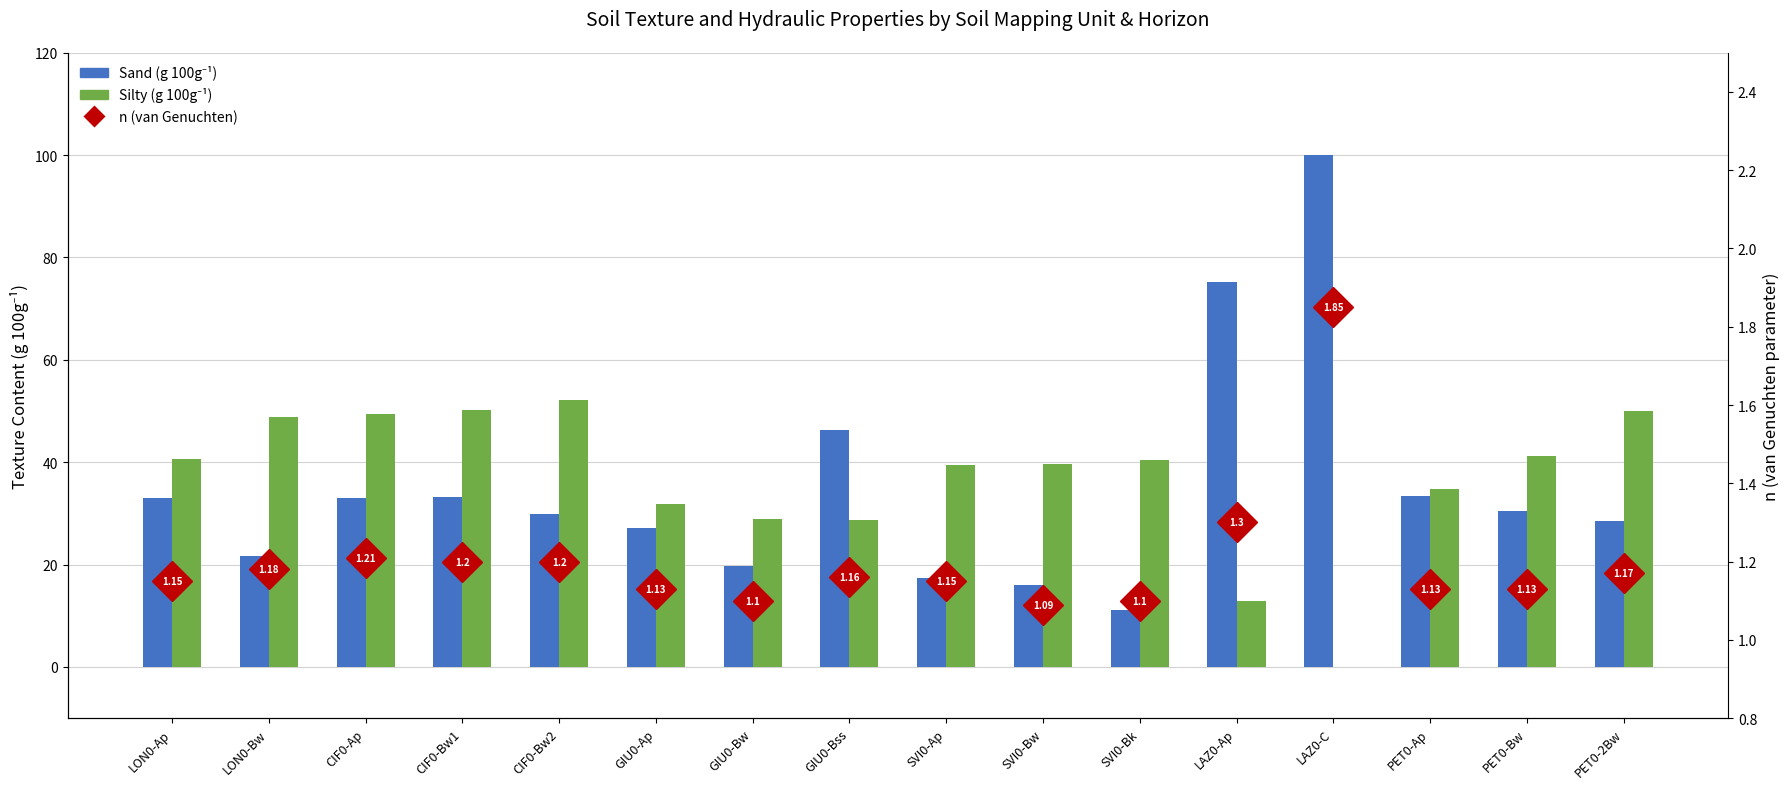

Which has a higher value, GIU0-Bw or GIU0-Ap?

GIU0-Ap